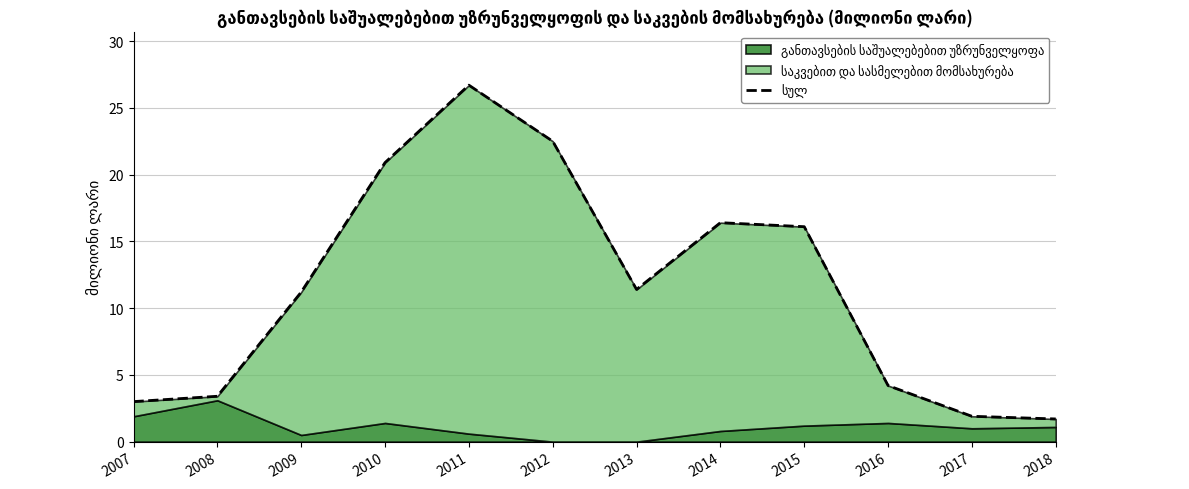

Reading left to right, extract all data points from this chart.

3.0	3.4	11.2	20.9	26.7	22.5	11.4	16.4	16.1	4.2	1.9	1.7